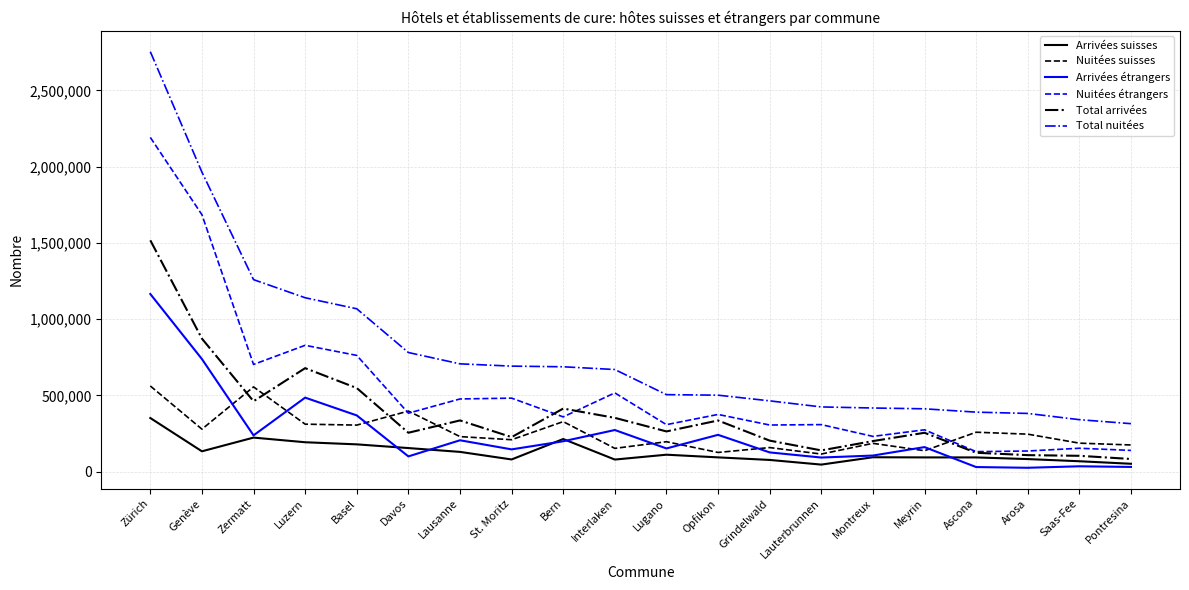

Rank the series by their maximum value, from highest to lowest.

Total nuitées, Nuitées étrangers, Total arrivées, Arrivées étrangers, Nuitées suisses, Arrivées suisses